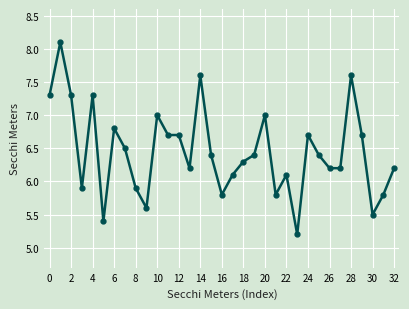

True or false: there are more than 1 points higher than both neighbors.

True